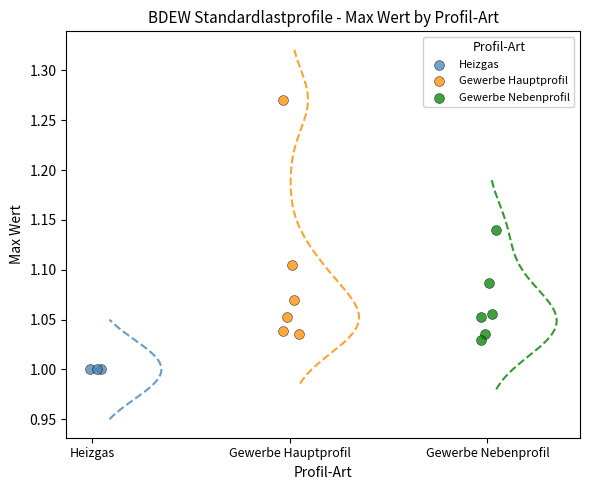

Which series contains the highest Y value?

Gewerbe Hauptprofil